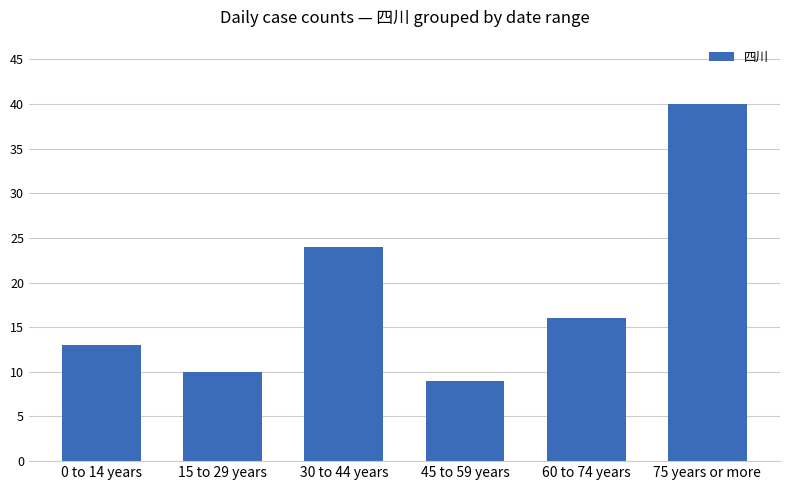

What is the approximate value at 15 to 29 years, to the nearest 10?

10